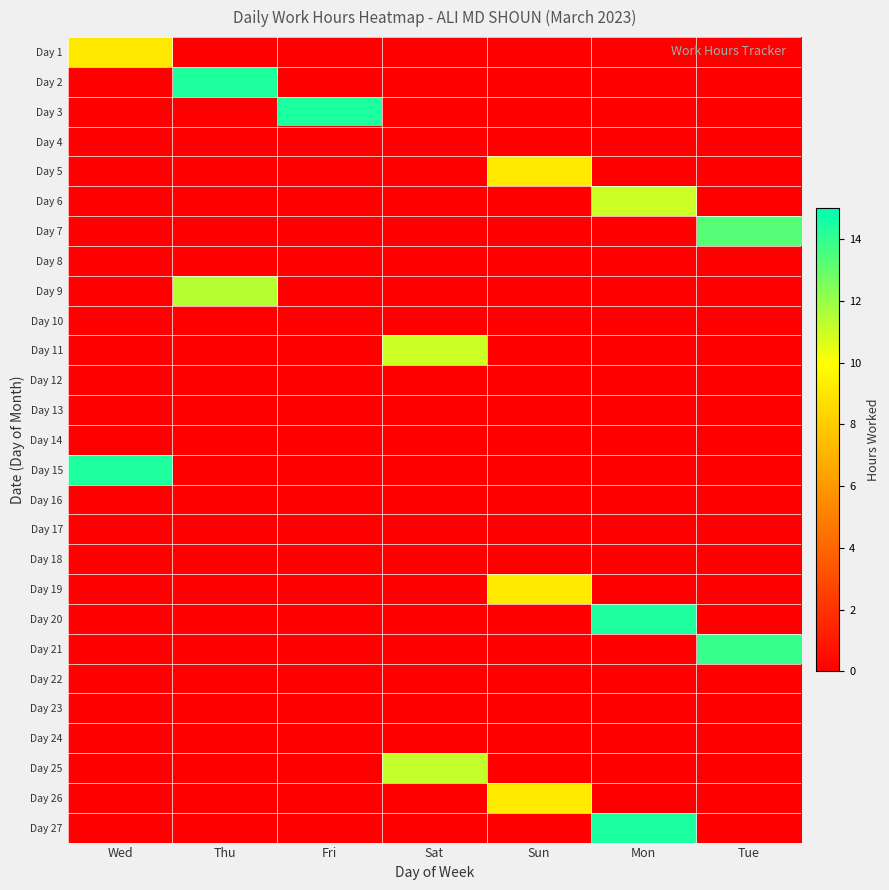

Reading left to right, list all the values displayed in this chart.

Day 1: Wed=9.1	Thu=0.0	Fri=0.0	Sat=0.0	Sun=0.0	Mon=0.0	Tue=0.0
Day 2: Wed=0.0	Thu=14.4	Fri=0.0	Sat=0.0	Sun=0.0	Mon=0.0	Tue=0.0
Day 3: Wed=0.0	Thu=0.0	Fri=14.4	Sat=0.0	Sun=0.0	Mon=0.0	Tue=0.0
Day 4: Wed=0.0	Thu=0.0	Fri=0.0	Sat=0.0	Sun=0.0	Mon=0.0	Tue=0.0
Day 5: Wed=0.0	Thu=0.0	Fri=0.0	Sat=0.0	Sun=9.2	Mon=0.0	Tue=0.0
Day 6: Wed=0.0	Thu=0.0	Fri=0.0	Sat=0.0	Sun=0.0	Mon=11.0	Tue=0.0
Day 7: Wed=0.0	Thu=0.0	Fri=0.0	Sat=0.0	Sun=0.0	Mon=0.0	Tue=13.3
Day 8: Wed=0.0	Thu=0.0	Fri=0.0	Sat=0.0	Sun=0.0	Mon=0.0	Tue=0.0
Day 9: Wed=0.0	Thu=11.4	Fri=0.0	Sat=0.0	Sun=0.0	Mon=0.0	Tue=0.0
Day 10: Wed=0.0	Thu=0.0	Fri=0.0	Sat=0.0	Sun=0.0	Mon=0.0	Tue=0.0
Day 11: Wed=0.0	Thu=0.0	Fri=0.0	Sat=11.0	Sun=0.0	Mon=0.0	Tue=0.0
Day 12: Wed=0.0	Thu=0.0	Fri=0.0	Sat=0.0	Sun=0.0	Mon=0.0	Tue=0.0
Day 13: Wed=0.0	Thu=0.0	Fri=0.0	Sat=0.0	Sun=0.0	Mon=0.0	Tue=0.0
Day 14: Wed=0.0	Thu=0.0	Fri=0.0	Sat=0.0	Sun=0.0	Mon=0.0	Tue=0.0
Day 15: Wed=14.4	Thu=0.0	Fri=0.0	Sat=0.0	Sun=0.0	Mon=0.0	Tue=0.0
Day 16: Wed=0.0	Thu=0.0	Fri=0.0	Sat=0.0	Sun=0.0	Mon=0.0	Tue=0.0
Day 17: Wed=0.0	Thu=0.0	Fri=0.0	Sat=0.0	Sun=0.0	Mon=0.0	Tue=0.0
Day 18: Wed=0.0	Thu=0.0	Fri=0.0	Sat=0.0	Sun=0.0	Mon=0.0	Tue=0.0
Day 19: Wed=0.0	Thu=0.0	Fri=0.0	Sat=0.0	Sun=9.2	Mon=0.0	Tue=0.0
Day 20: Wed=0.0	Thu=0.0	Fri=0.0	Sat=0.0	Sun=0.0	Mon=14.4	Tue=0.0
Day 21: Wed=0.0	Thu=0.0	Fri=0.0	Sat=0.0	Sun=0.0	Mon=0.0	Tue=13.9
Day 22: Wed=0.0	Thu=0.0	Fri=0.0	Sat=0.0	Sun=0.0	Mon=0.0	Tue=0.0
Day 23: Wed=0.0	Thu=0.0	Fri=0.0	Sat=0.0	Sun=0.0	Mon=0.0	Tue=0.0
Day 24: Wed=0.0	Thu=0.0	Fri=0.0	Sat=0.0	Sun=0.0	Mon=0.0	Tue=0.0
Day 25: Wed=0.0	Thu=0.0	Fri=0.0	Sat=11.2	Sun=0.0	Mon=0.0	Tue=0.0
Day 26: Wed=0.0	Thu=0.0	Fri=0.0	Sat=0.0	Sun=9.2	Mon=0.0	Tue=0.0
Day 27: Wed=0.0	Thu=0.0	Fri=0.0	Sat=0.0	Sun=0.0	Mon=14.4	Tue=0.0